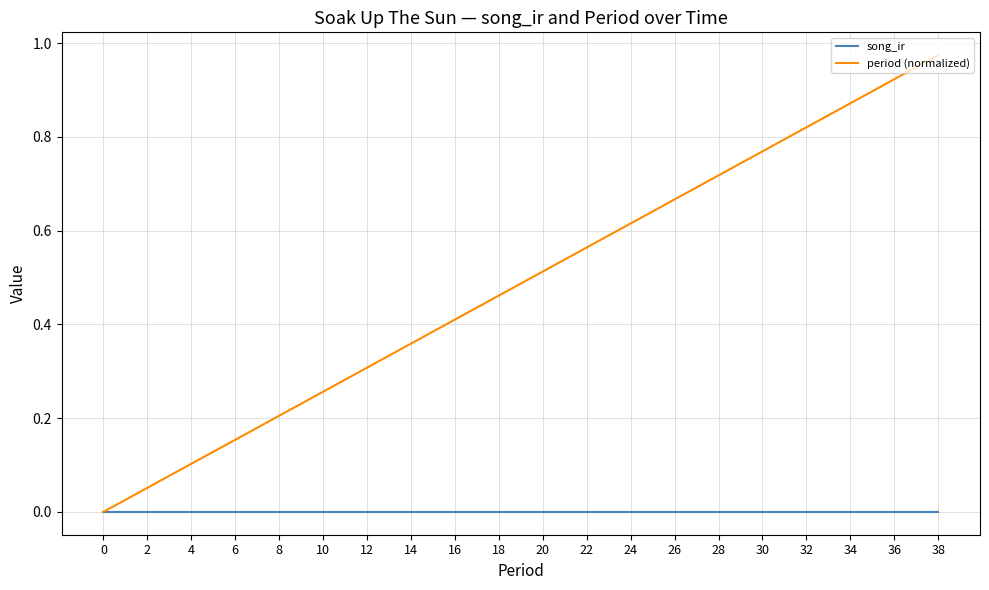

True or false: song_ir has a value of 0.0 at 28.

True